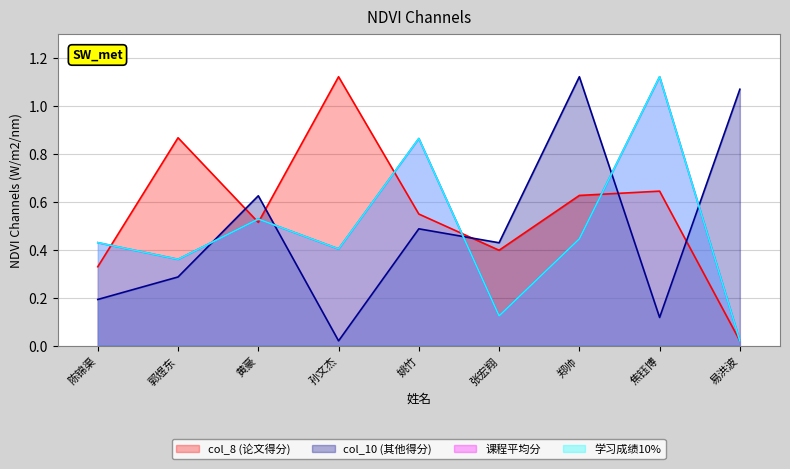

Does the chart have visible grid lines?

Yes